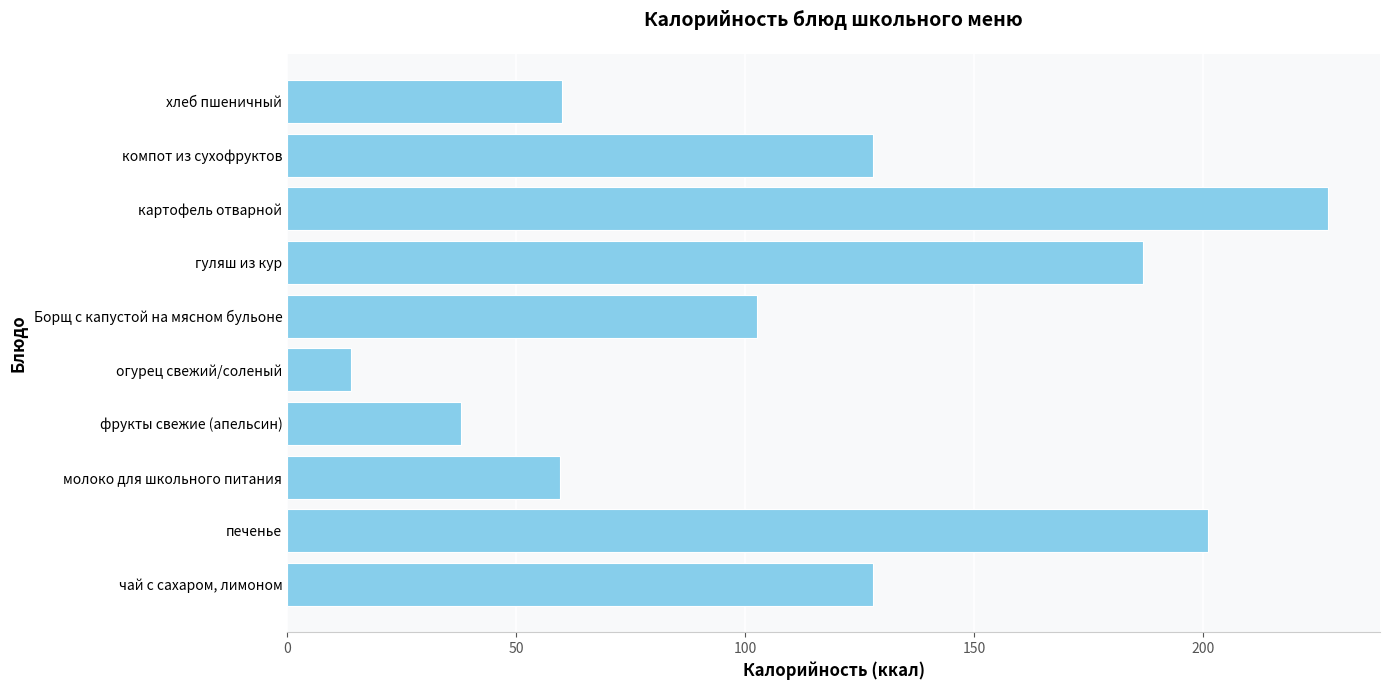

Is it true that the value at компот из сухофруктов is 128.0?

True